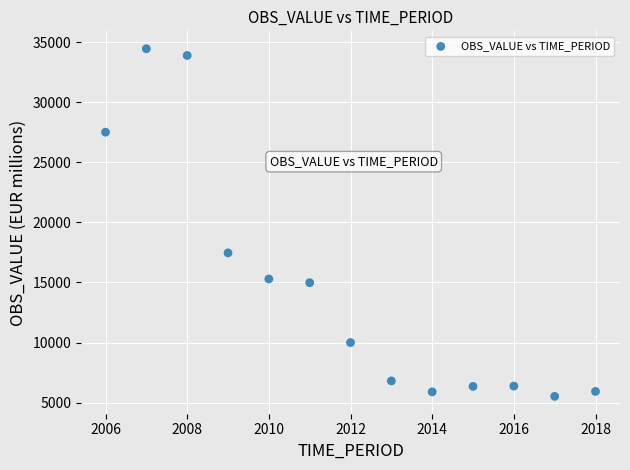

What is the range of Y values (max minus min)?

28948.1